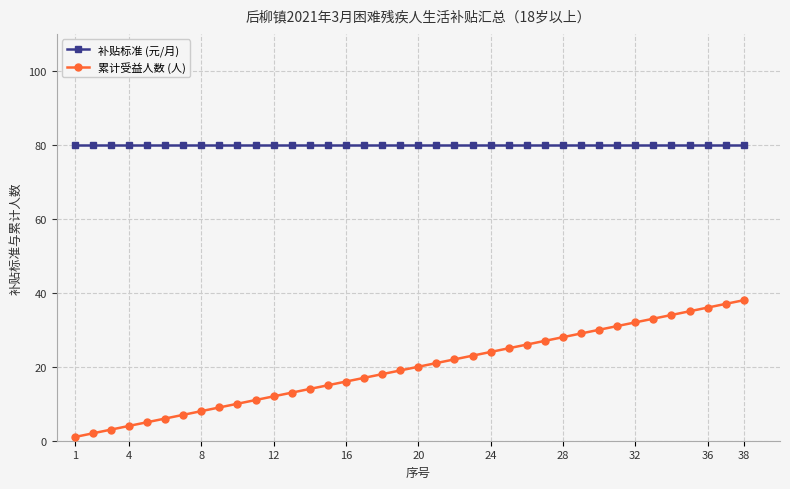

What are all the series names shown in the legend?

补贴标准 (元/月), 累计受益人数 (人)